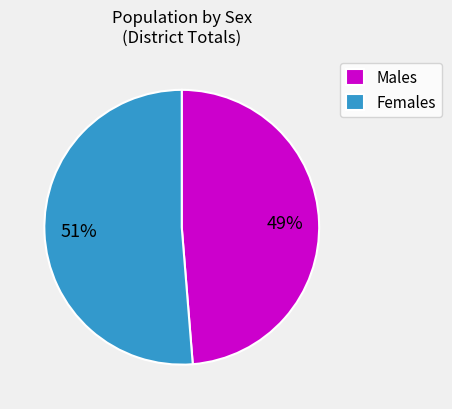

To the nearest percent, what portion does Females represent?

51%